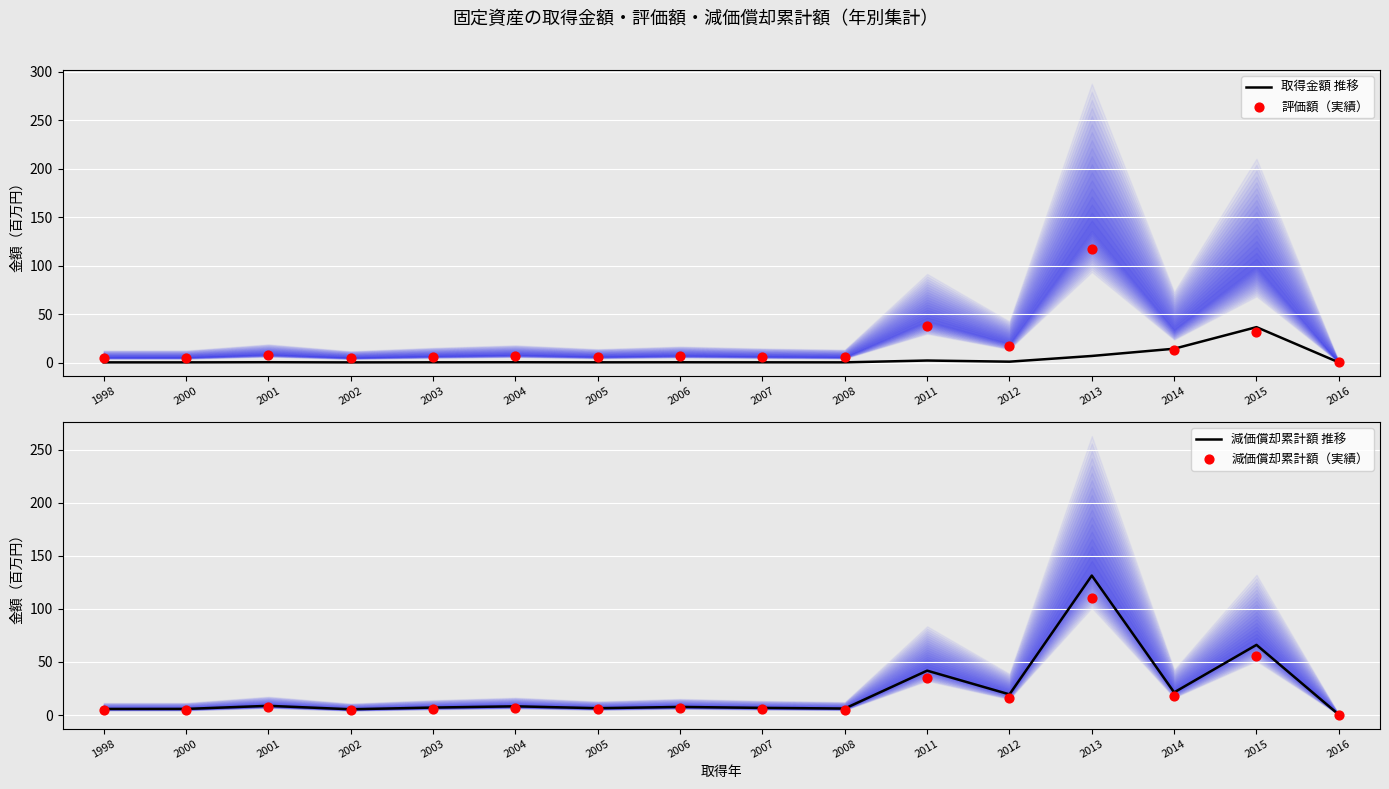

Is the value of 減価償却累計額（実績） at 2008 greater than the value of 取得金額 推移 at 2000?

Yes